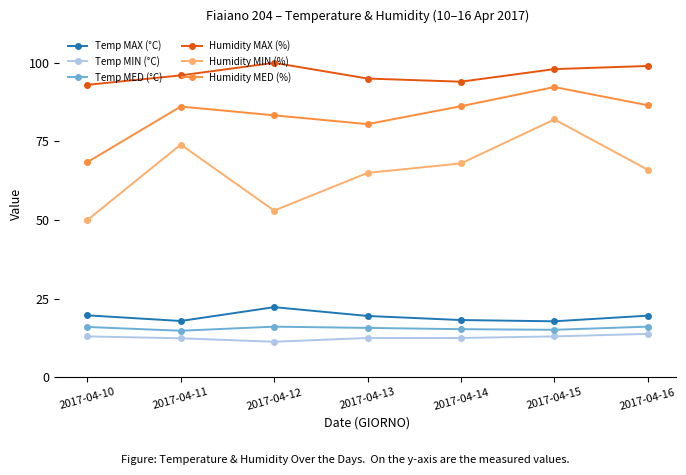

Rank the series at 2017-04-15 from highest to lowest value.

Humidity MAX (%), Humidity MED (%), Humidity MIN (%), Temp MAX (°C), Temp MED (°C), Temp MIN (°C)